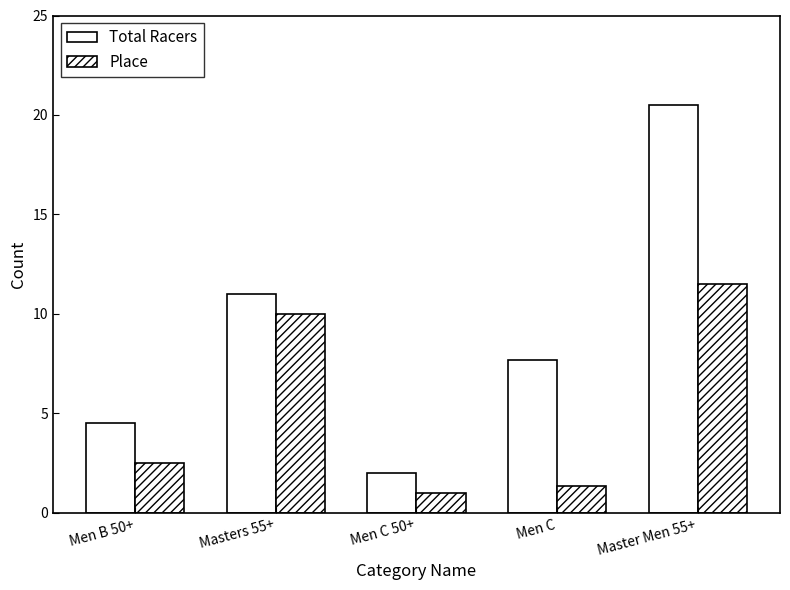

What is the difference between the Place values at Men C and Men B 50+?

1.2